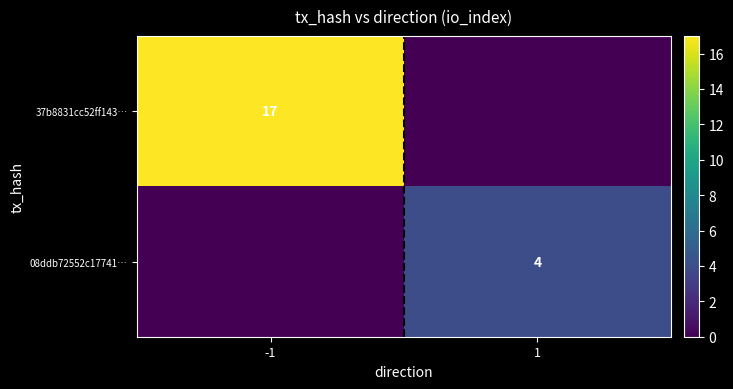

The value of 08ddb72552c17741… at 1 is 4. True or false?

True